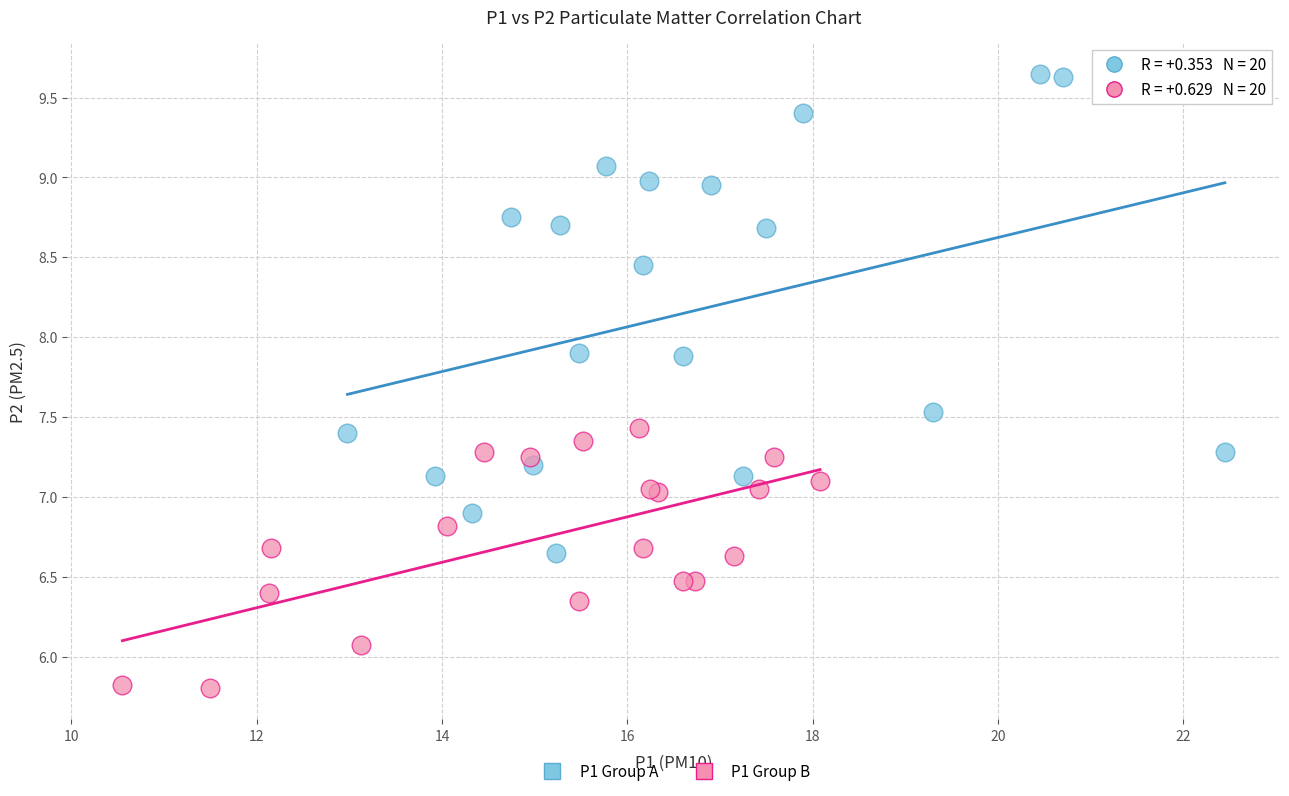

Which series has the widest spread of Y values?

P1 Group A